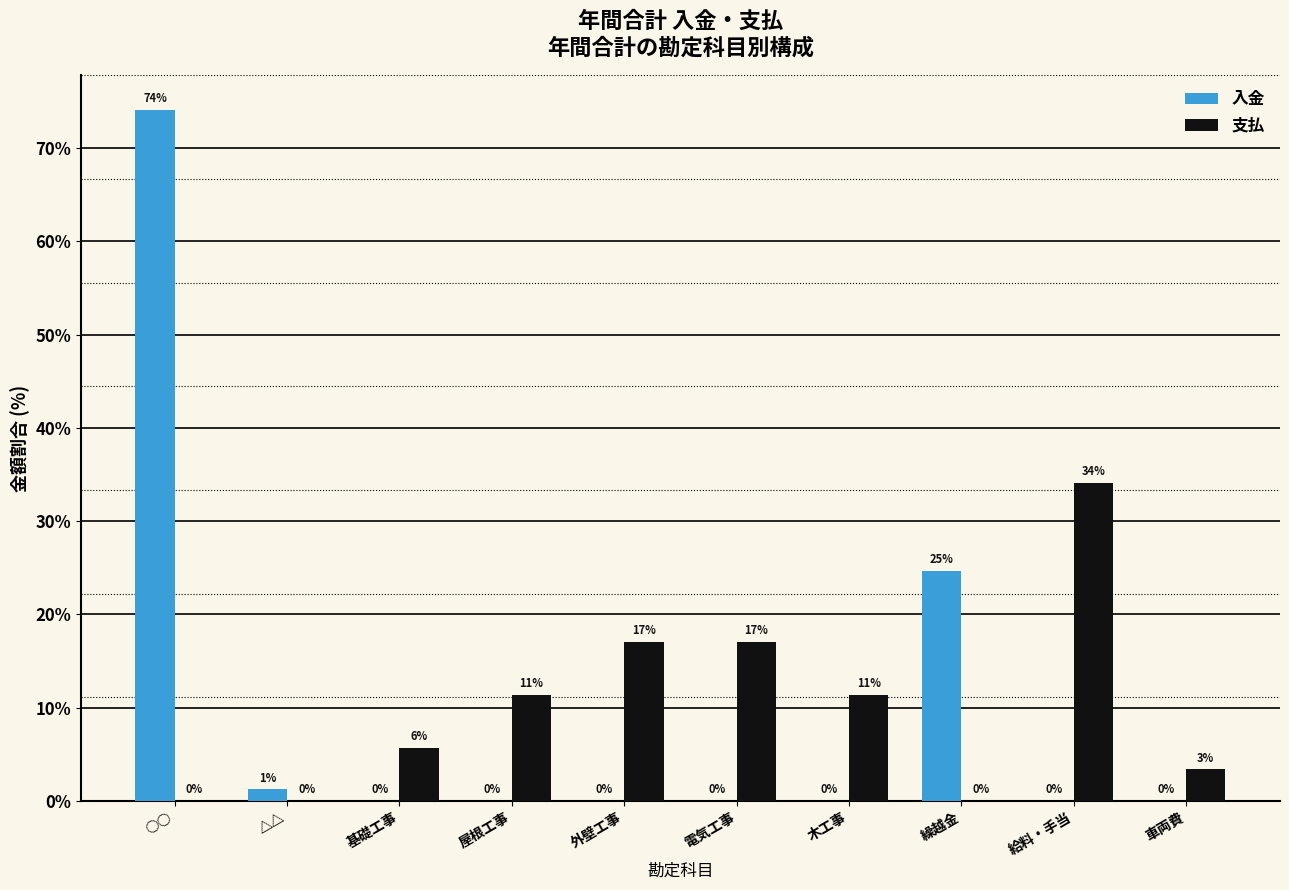

Is the value of 入金 at 屋根工事 greater than the value of 支払 at 屋根工事?

No